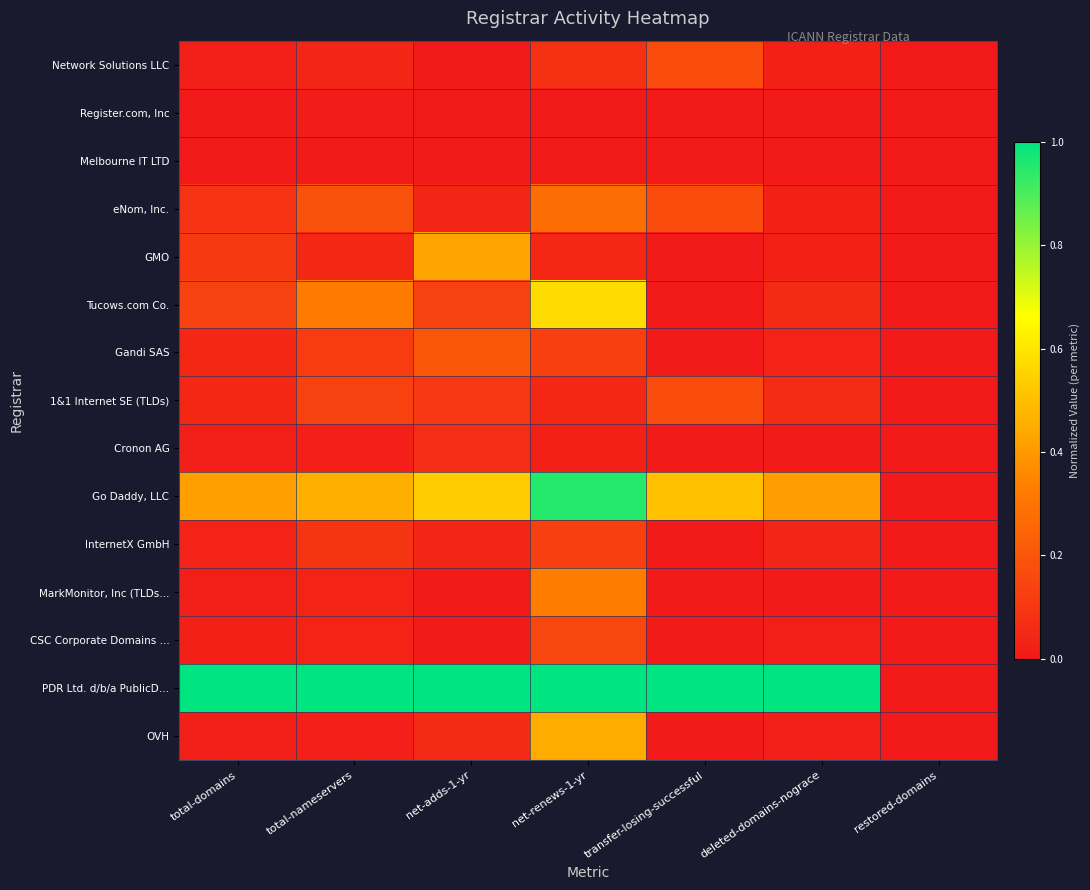

Which category has the lowest value across all series?

net-adds-1-yr